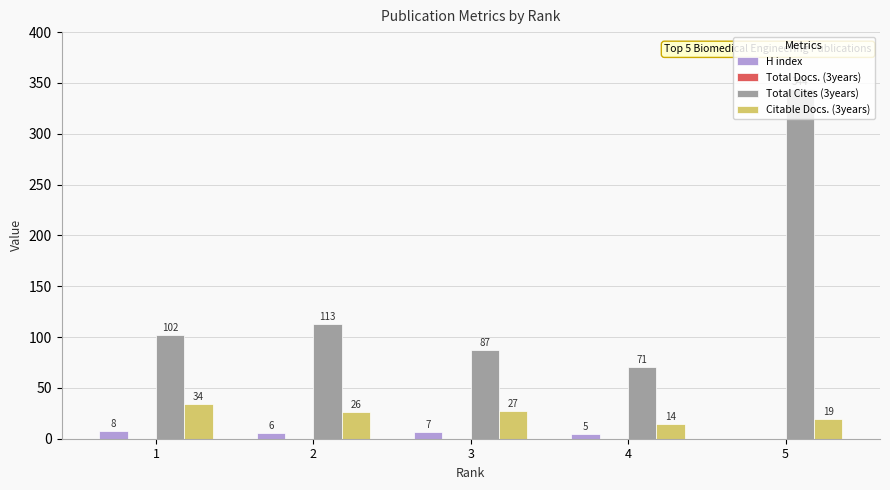

How many groups of bars are there?

5